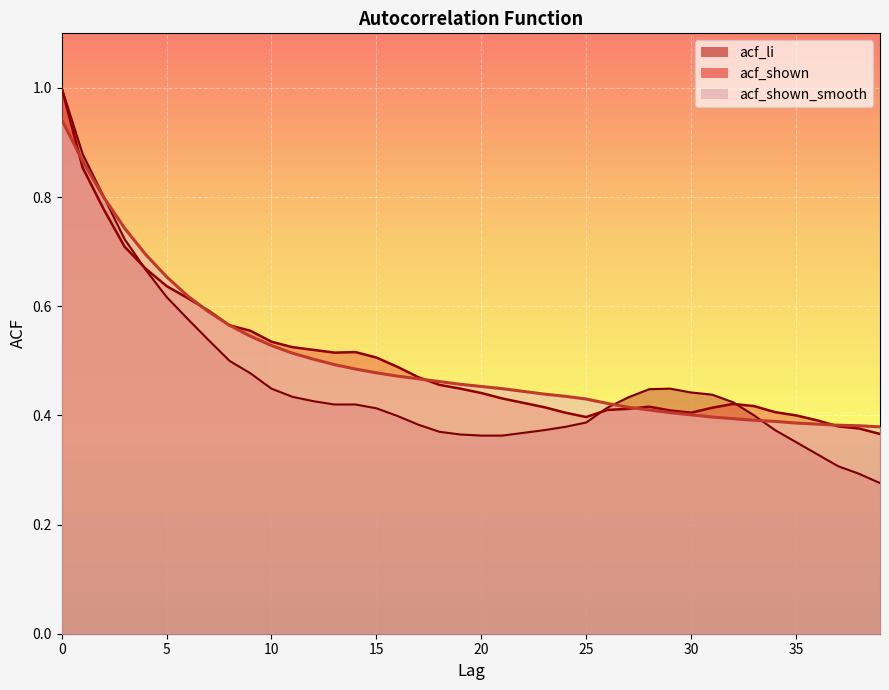

Which has a higher value, 9 or 4?

4